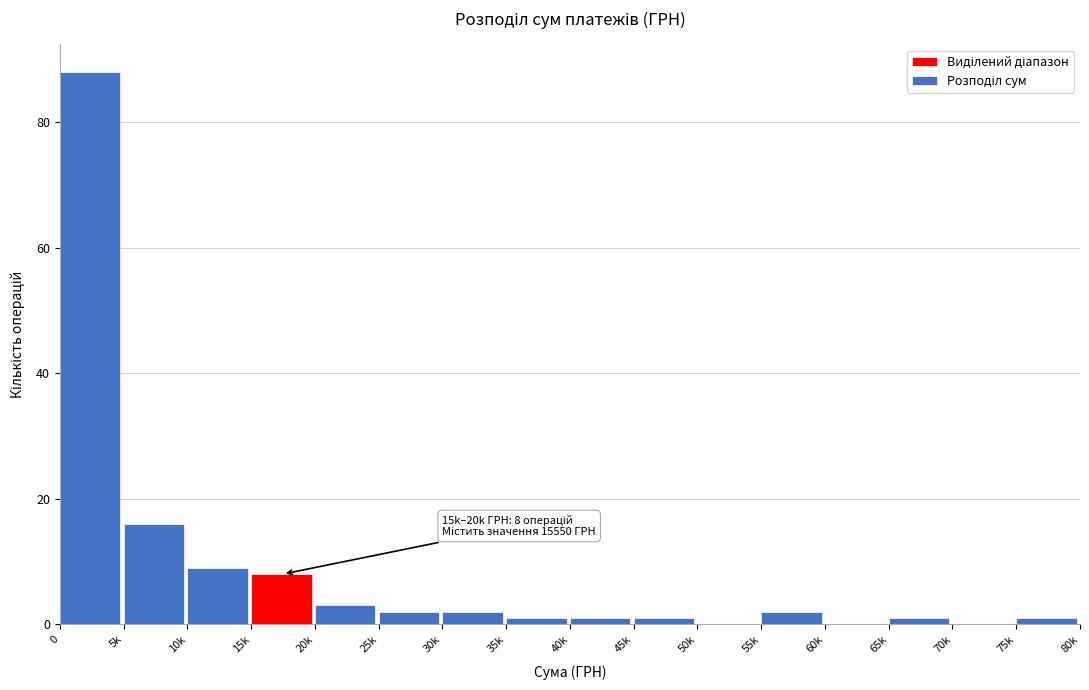

Reading left to right, extract all data points from this chart.

0=88	5k=16	10k=9	15k=8	20k=3	25k=2	30k=2	35k=1	40k=1	45k=1	50k=0	55k=2	60k=0	65k=1	70k=0	75k=1